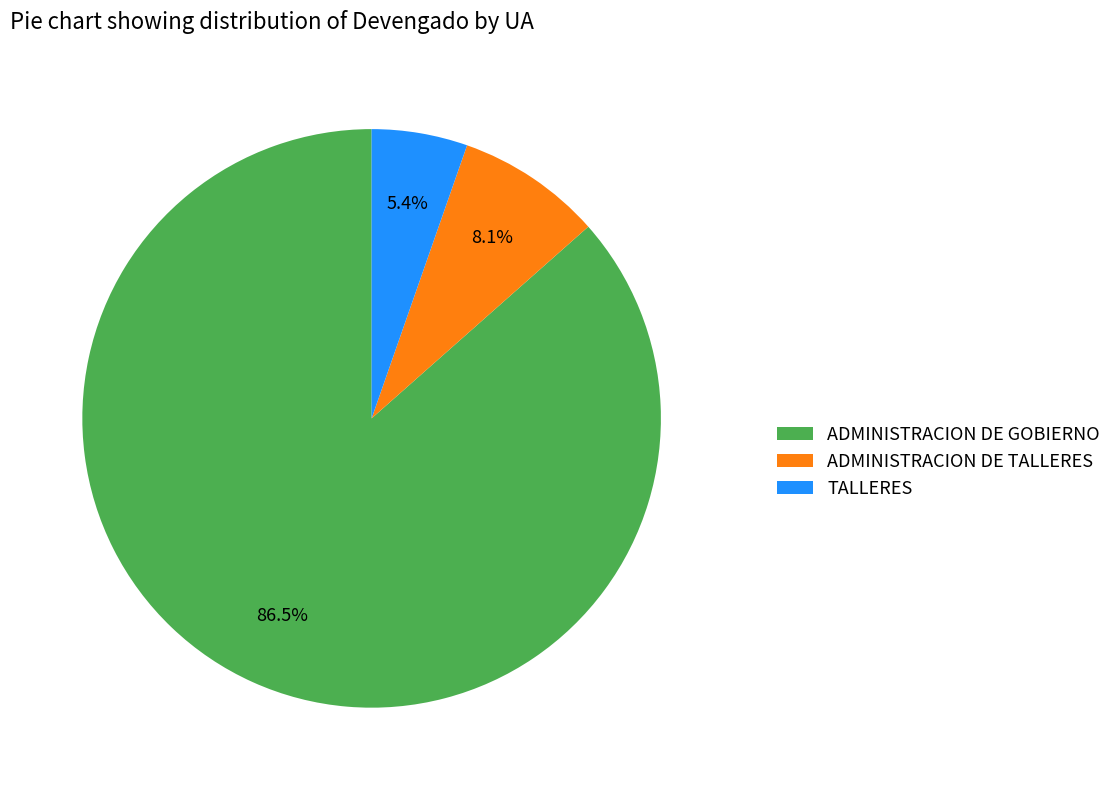

What percentage is the TALLERES slice, to the nearest percent?

5%